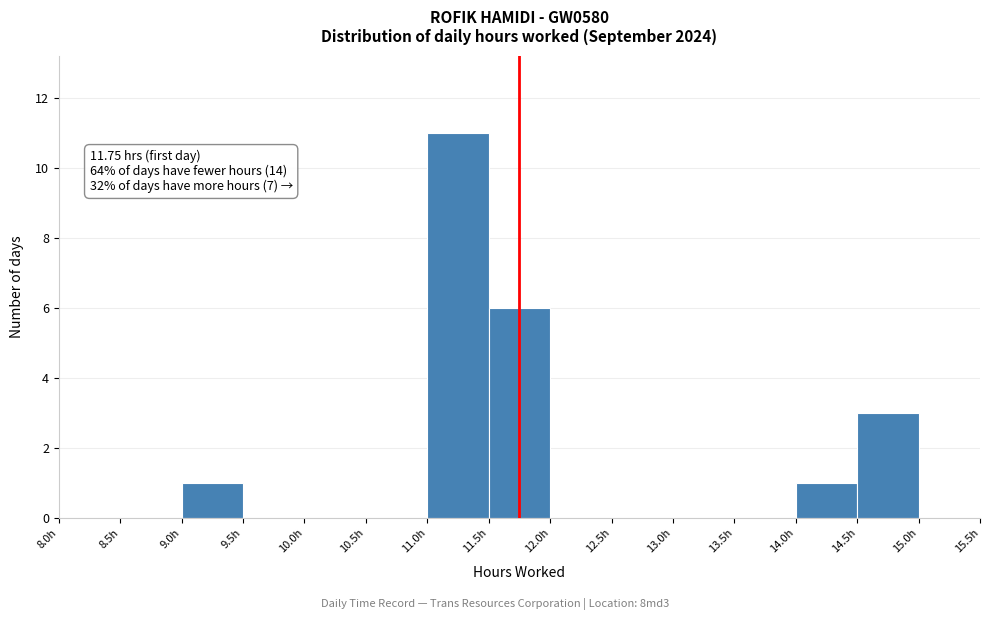

Which range on the x-axis has the tallest bar?

11.0 to 11.5